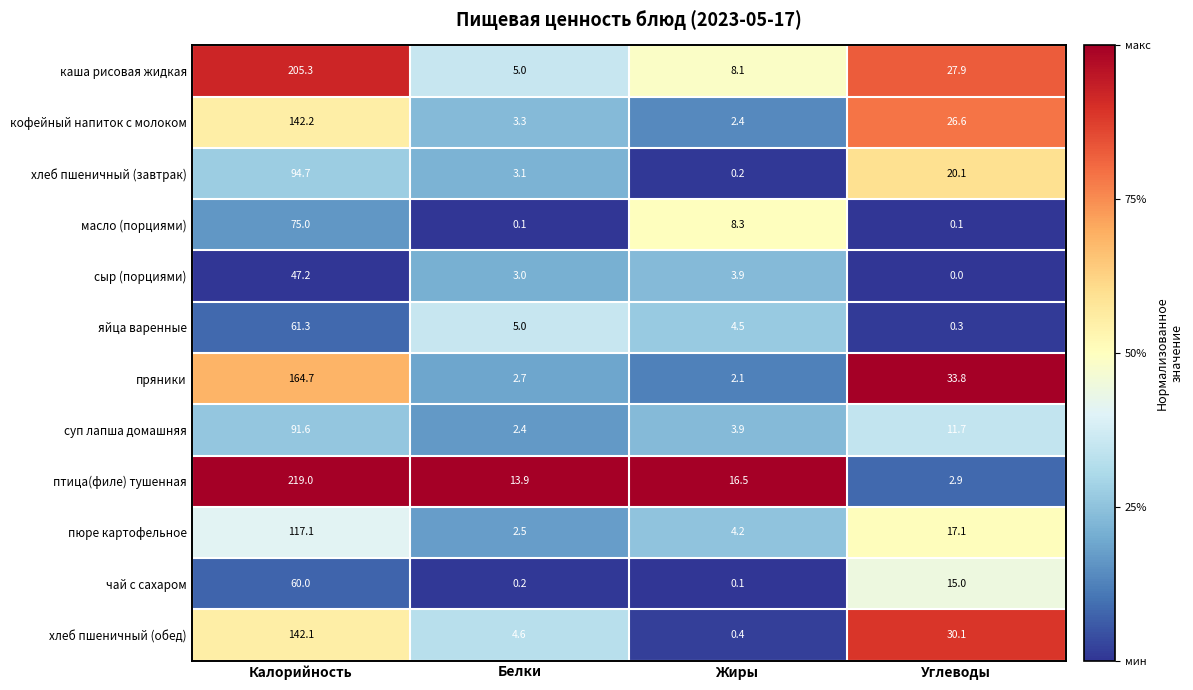

At which category is the sum across all series the highest?

Калорийность